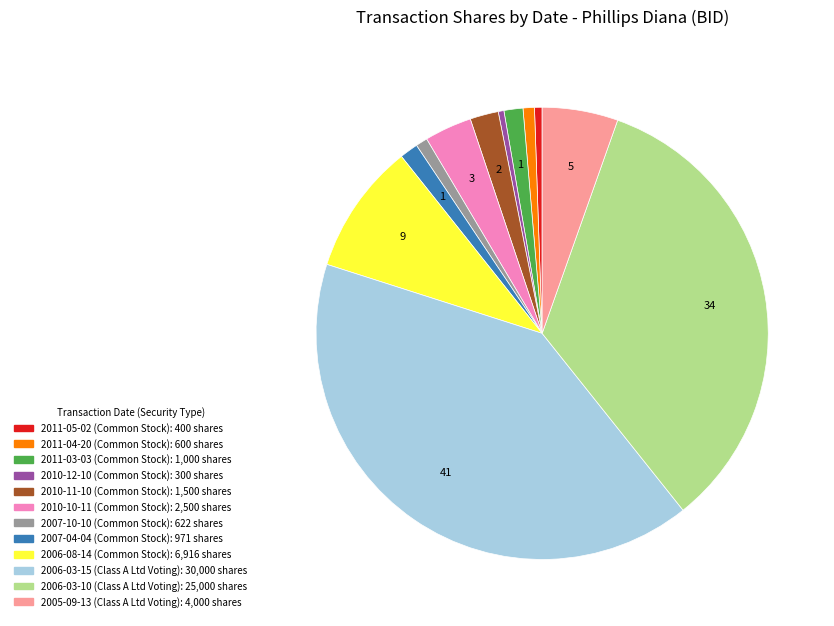

Do 2006-03-15 and 2011-05-02 together represent more than half of the pie?

No